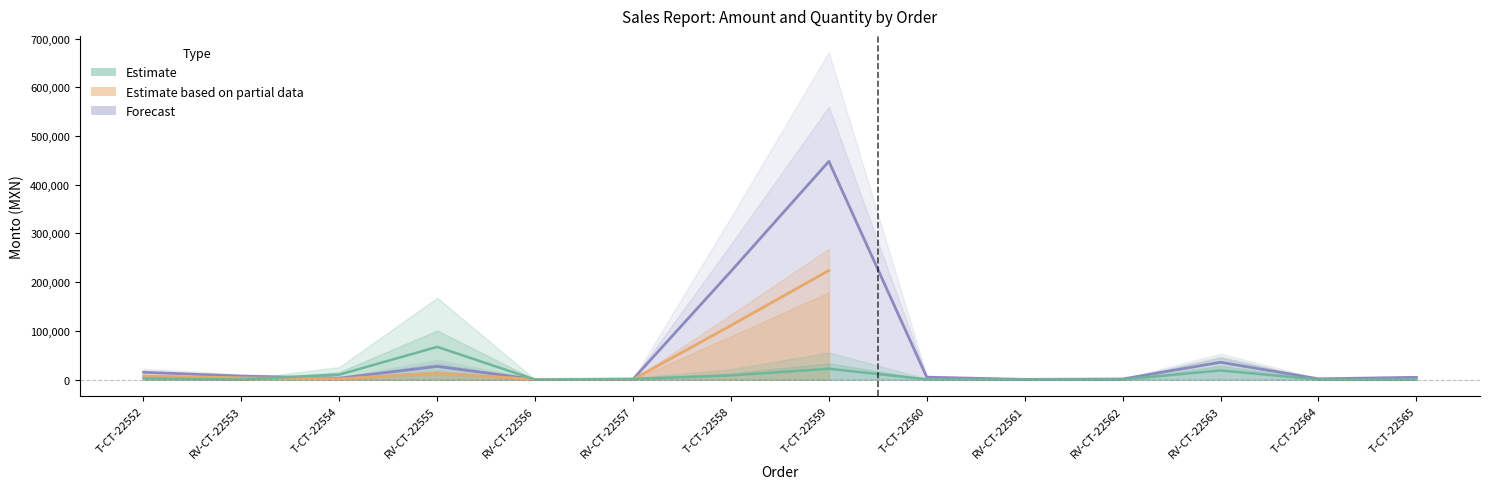

Reading left to right, what are all the values shown in this chart?

Monto: T-CT-22552=15050.0	RV-CT-22553=7200.0	T-CT-22554=3000.0	RV-CT-22555=27200.0	RV-CT-22556=440.0	RV-CT-22557=880.0	T-CT-22558=222250.0	T-CT-22559=447850.0	T-CT-22560=4988.0	RV-CT-22561=440.0	RV-CT-22562=1257.9	RV-CT-22563=35584.0	T-CT-22564=1616.0	T-CT-22565=4720.0
Cant.: T-CT-22552=2399.2	RV-CT-22553=205.6	T-CT-22554=10282.3	RV-CT-22555=67177.5	RV-CT-22556=34.3	RV-CT-22557=1371.0	T-CT-22558=8568.6	T-CT-22559=22278.3	T-CT-22560=685.5	RV-CT-22561=34.3	RV-CT-22562=137.1	RV-CT-22563=18850.8	T-CT-22564=137.1	T-CT-22565=171.4